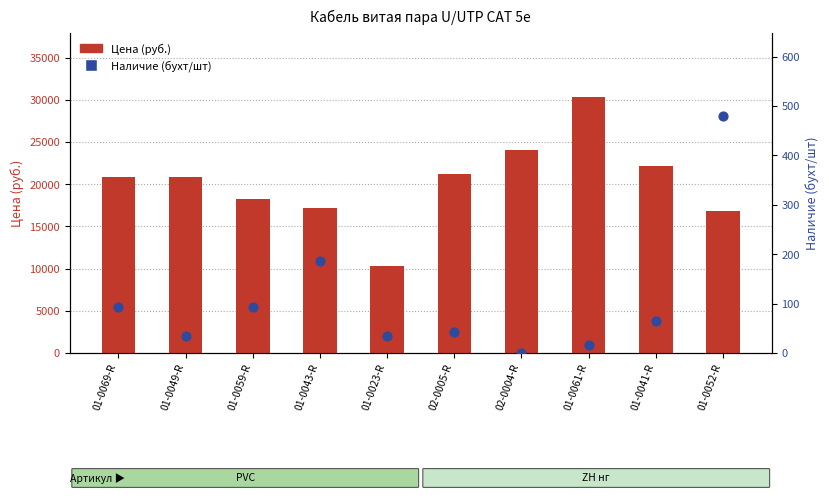

Which series has the largest Y range (max minus min)?

Цена (руб.)